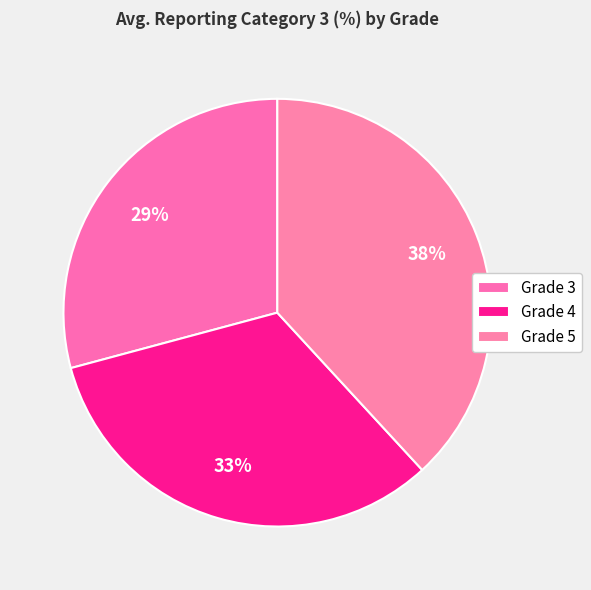

How many slices are in this pie chart?

3